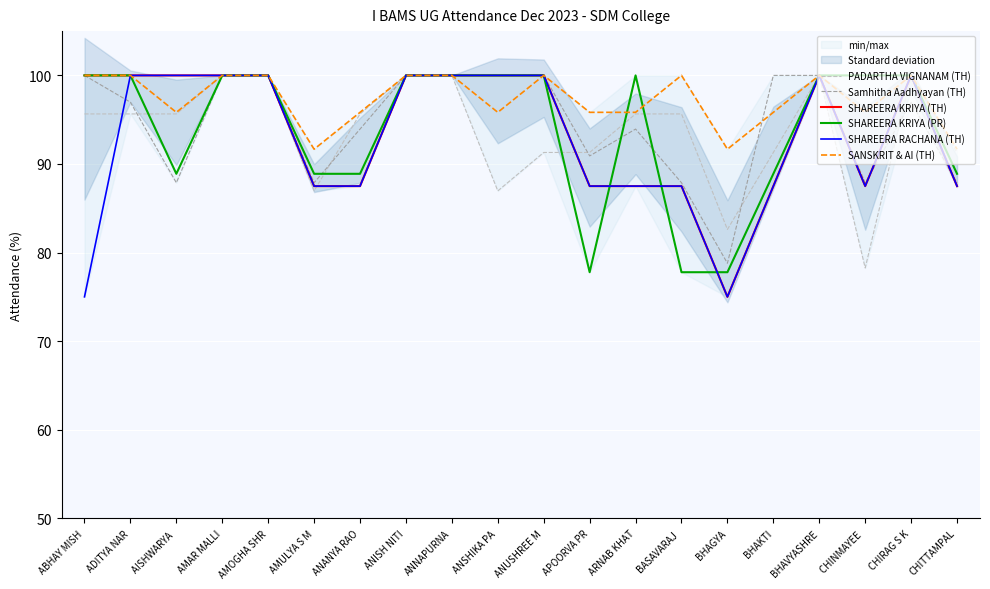

How many times do Samhitha Aadhyayan (TH) and SHAREERA RACHANA (TH) cross each other?

3